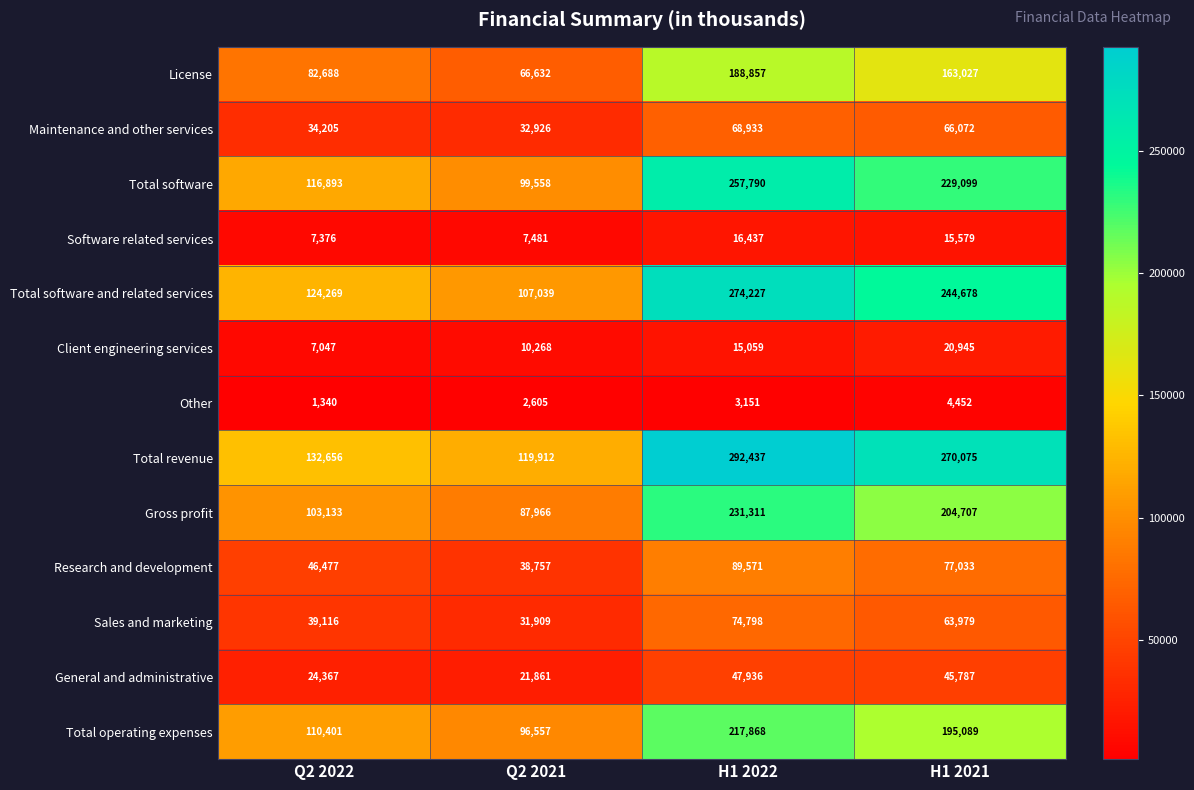

Which series has the largest total across all categories?

Total revenue